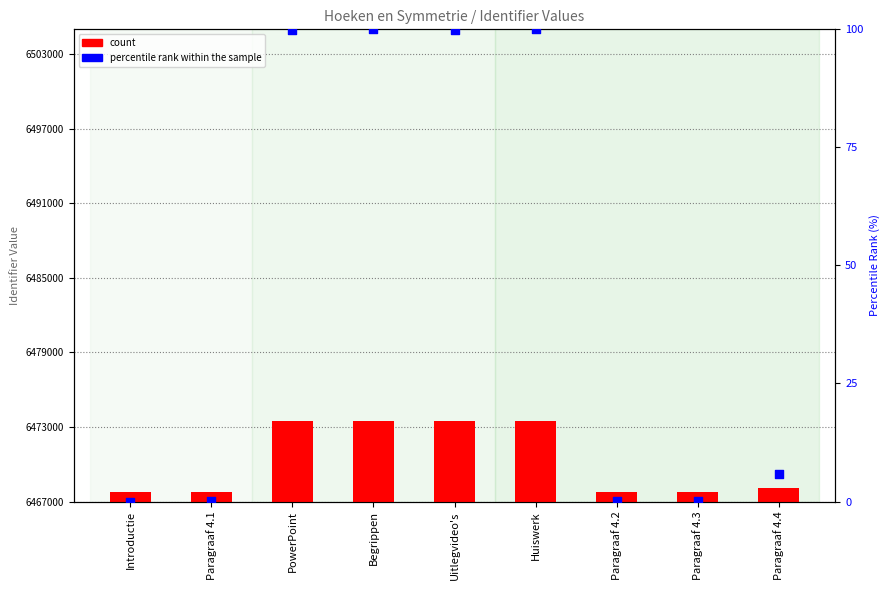

What is the total value across all series at Paragraaf 4.2?

800.0